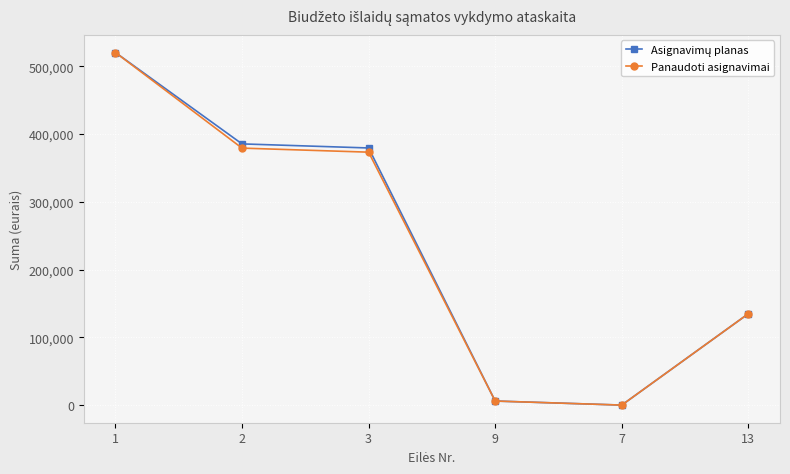

What is the difference between the second highest and minimum values in the Panaudoti asignavimai series?

379083.8